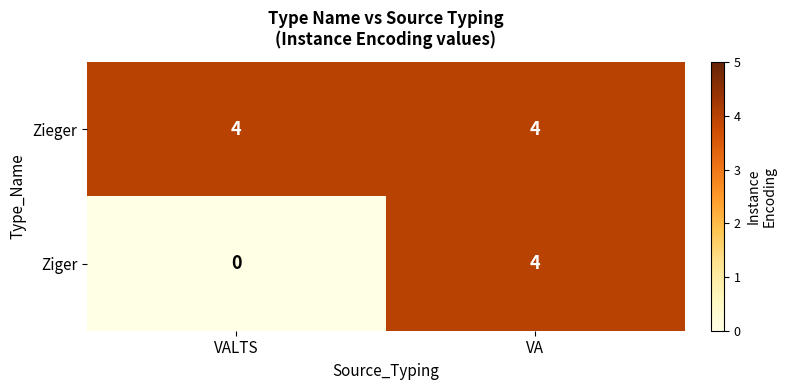

At which label does Ziger reach its peak?

VA